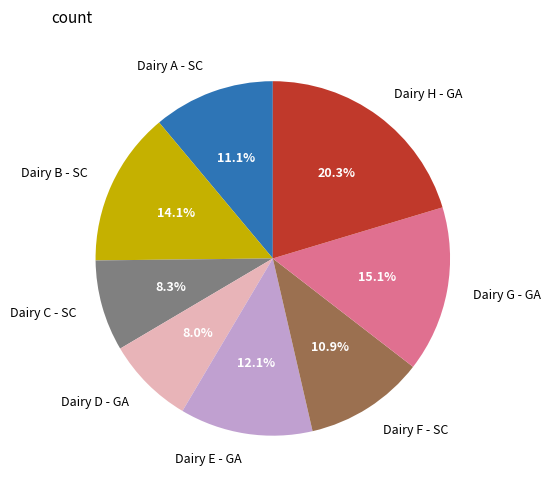

Is there any slice that represents more than half of the pie?

No